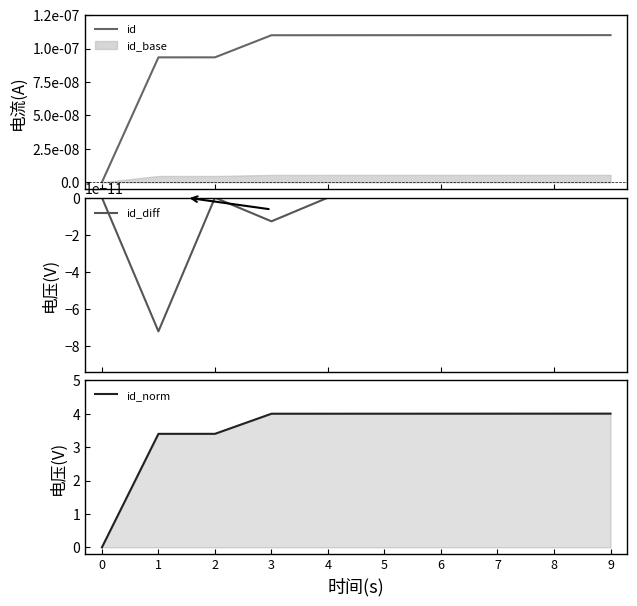

Read the id_norm value at 9.

4.0